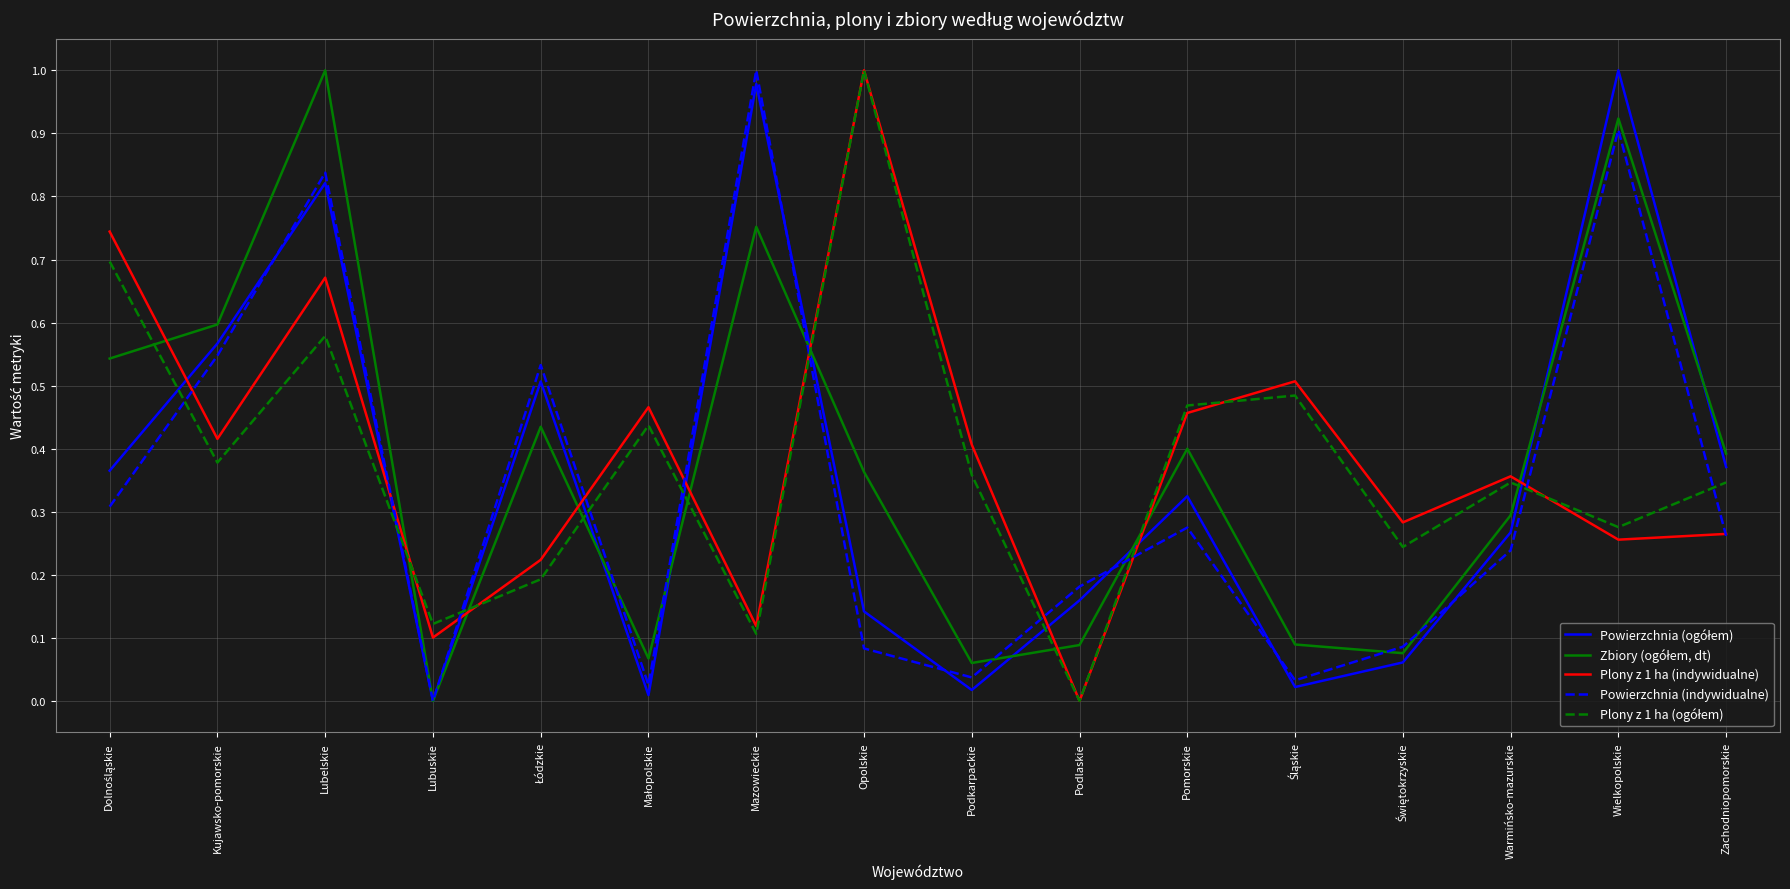

At which label does Powierzchnia (indywidualne) reach its minimum?

Lubuskie